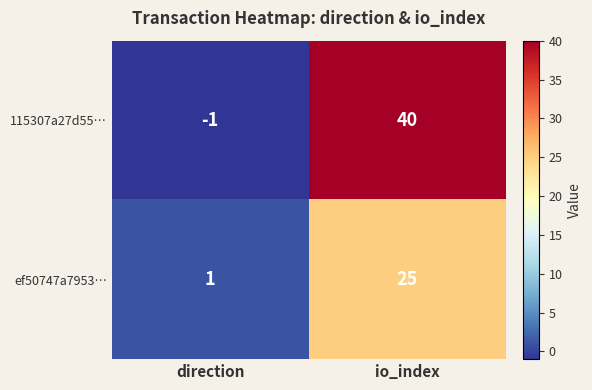

What is the sum of the ef50747a7953… values at direction and io_index?

26